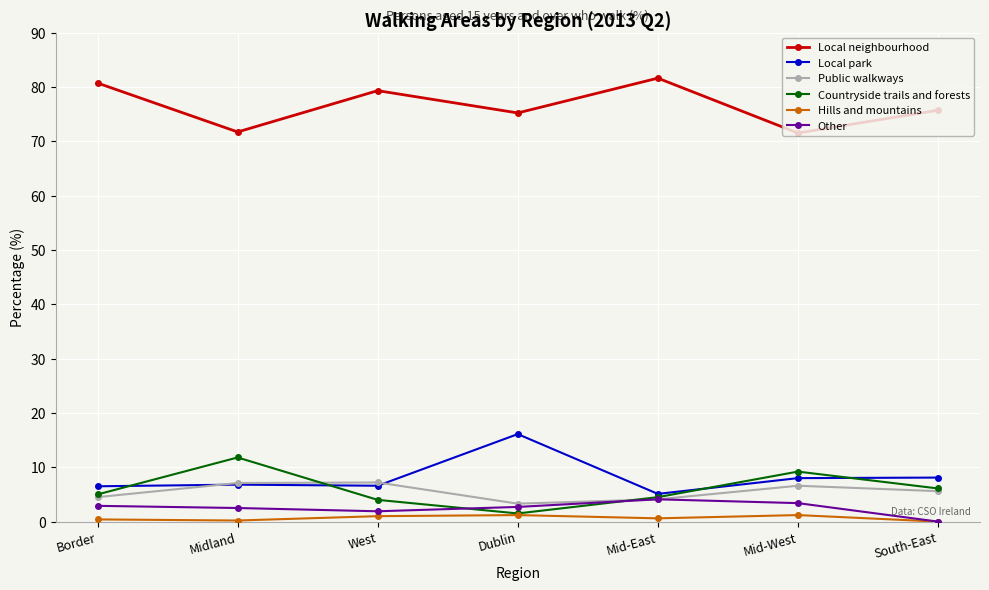

How many distinct data groups are displayed?

6